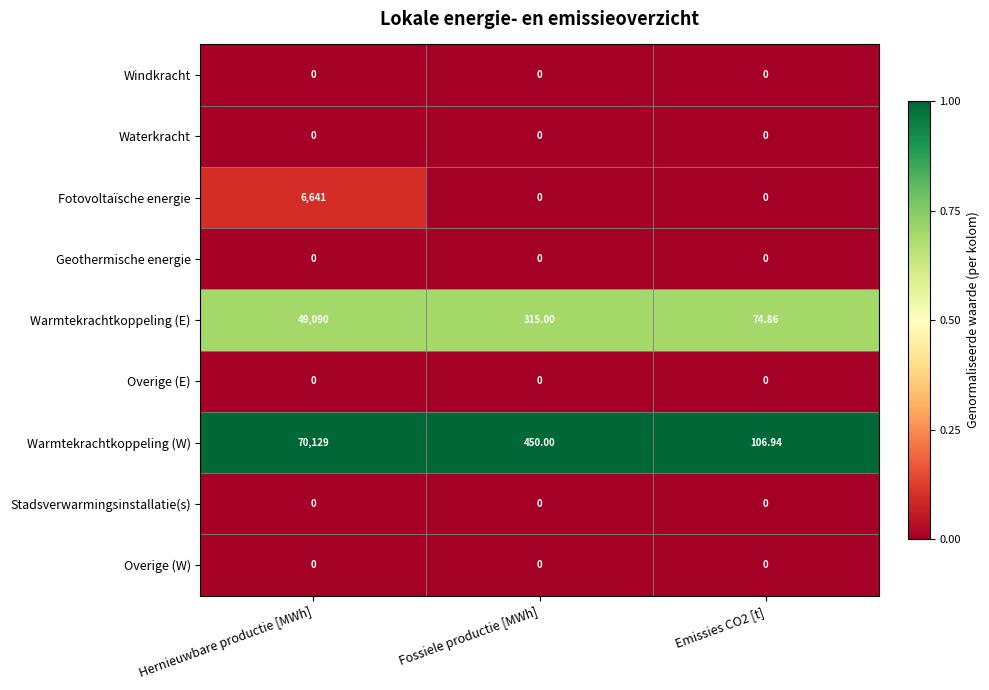

Where does the Warmtekrachtkoppeling (W) series first go above 450?

Hernieuwbare productie [MWh]